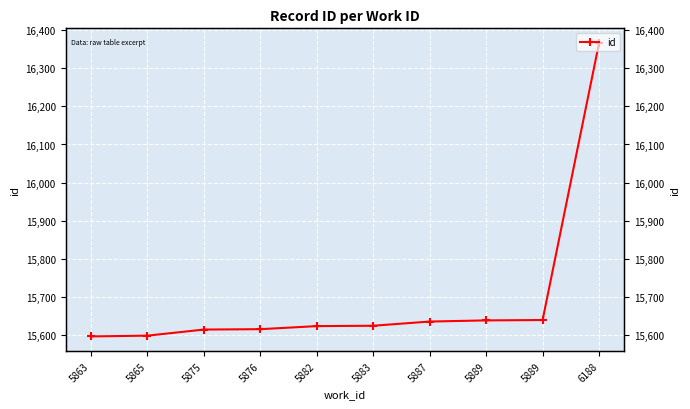

True or false: the data shows 9743 at 5876.

False